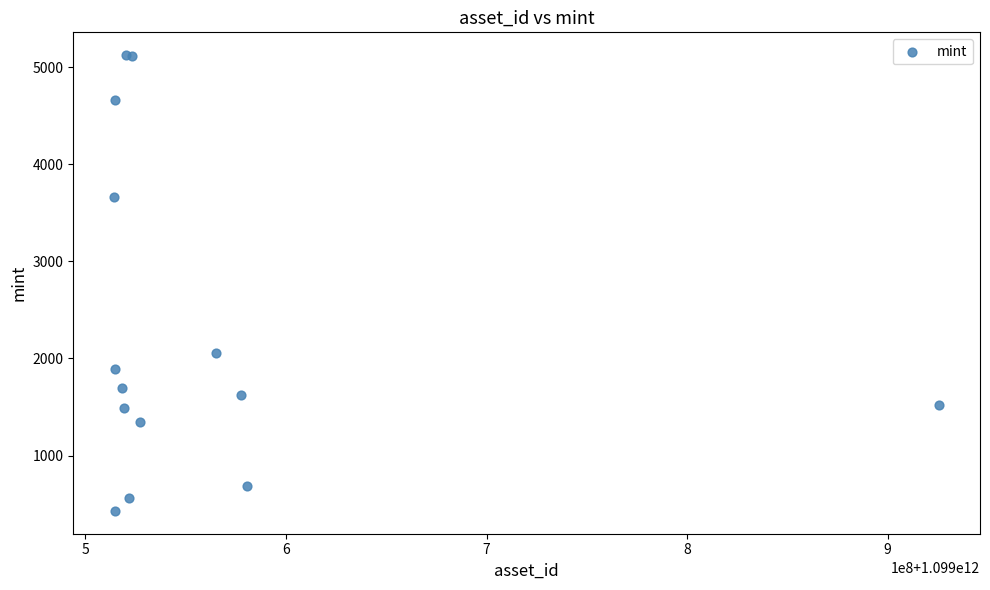

What Y value in the scatter plot is closest to 2777?

2061